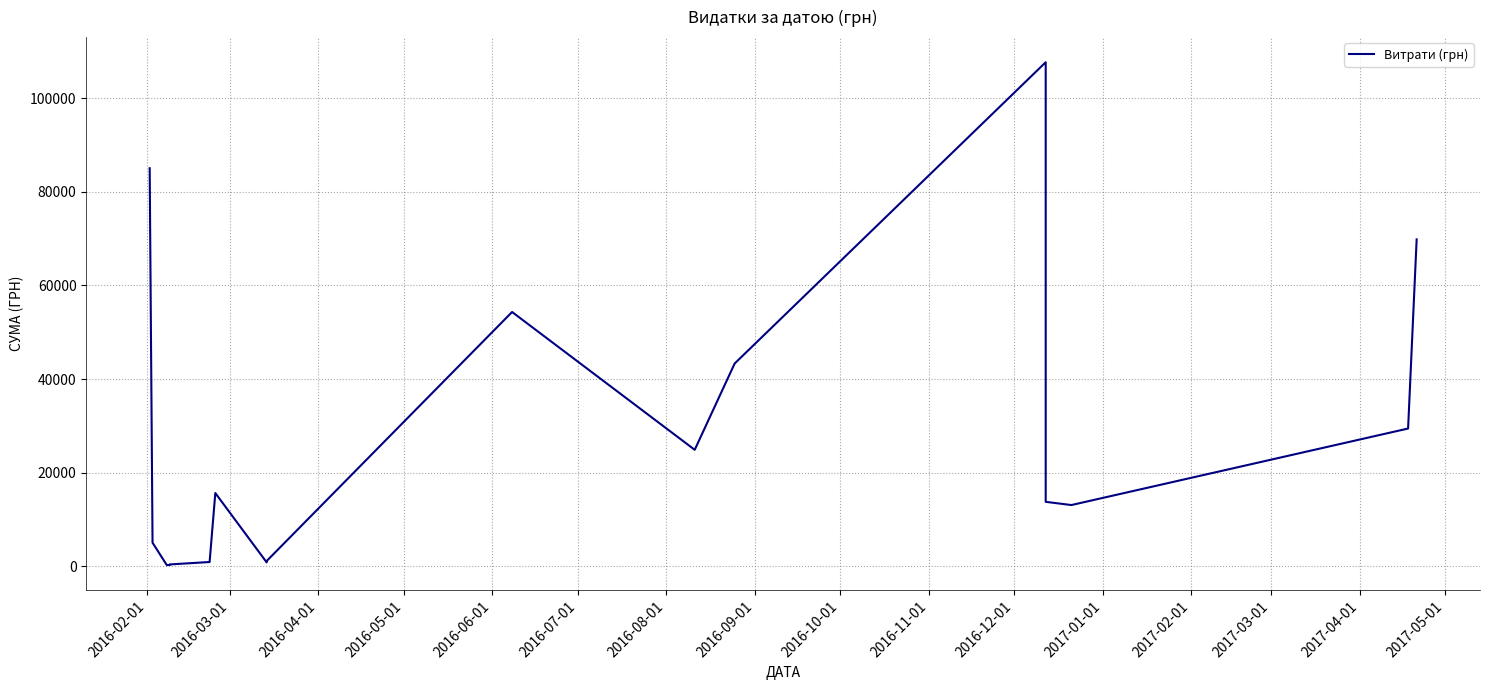

How many lines are shown in the chart?

1